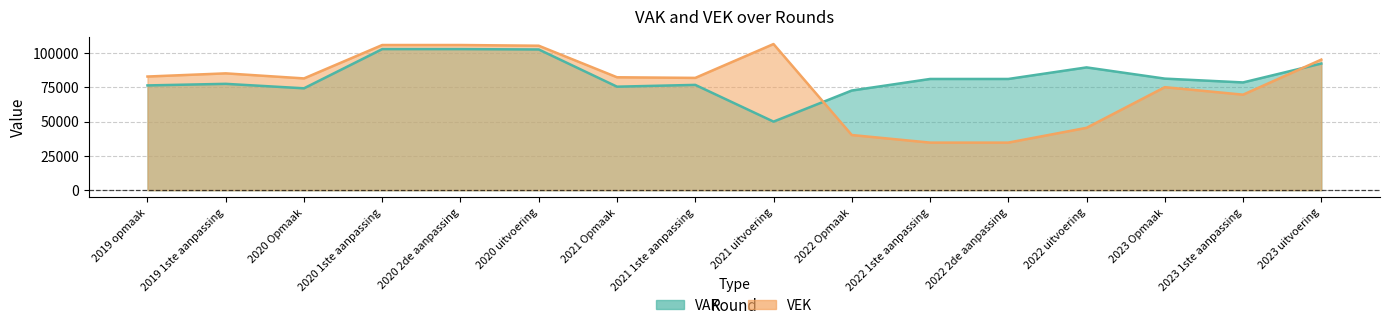

How many interior local peaks does the VEK series have?

3